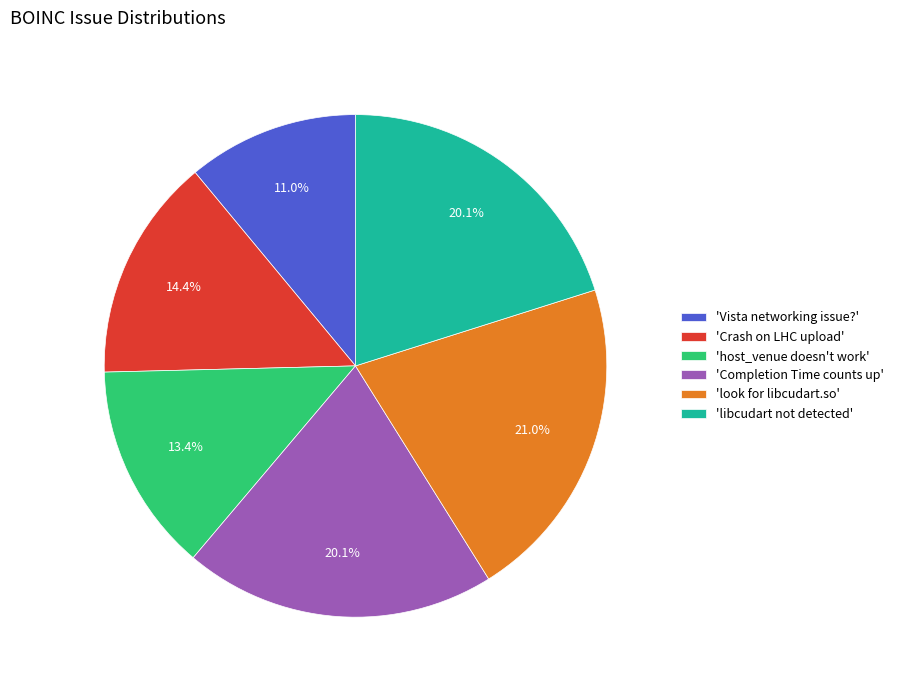

What is the smallest slice in the pie chart?

'Vista networking issue?'